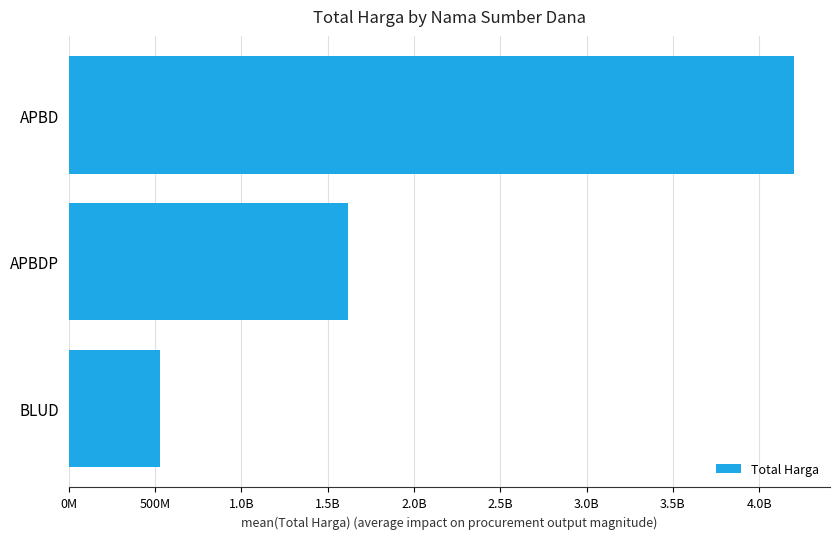

Are the bars horizontal?

Yes